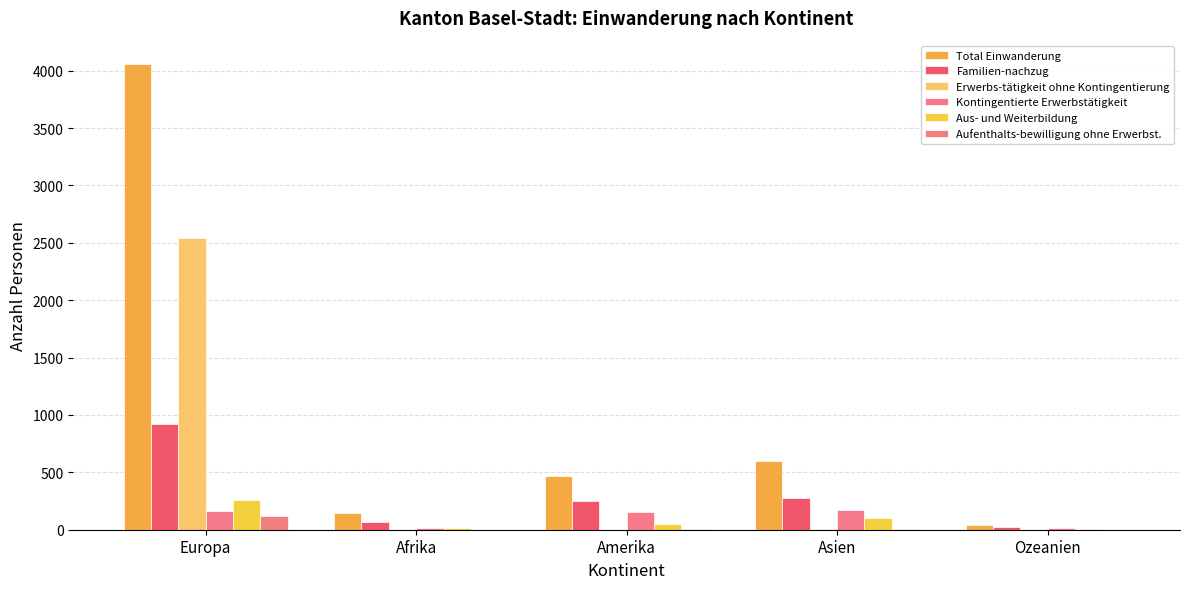

How many groups of bars are there?

5